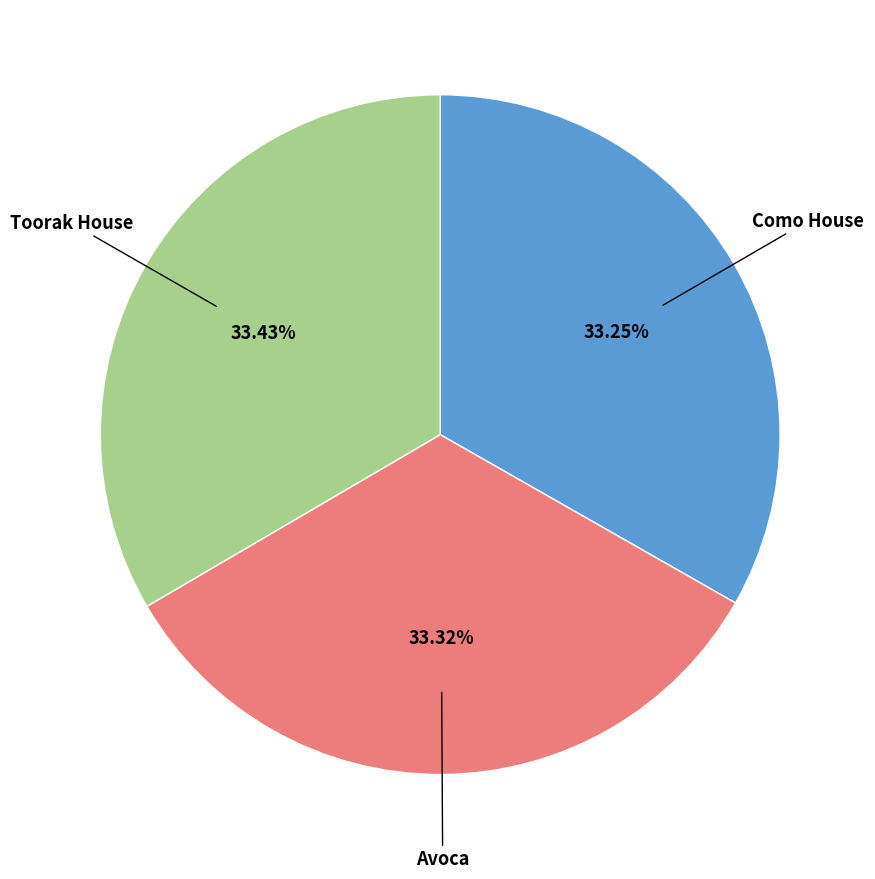

Does any single category account for the majority?

No